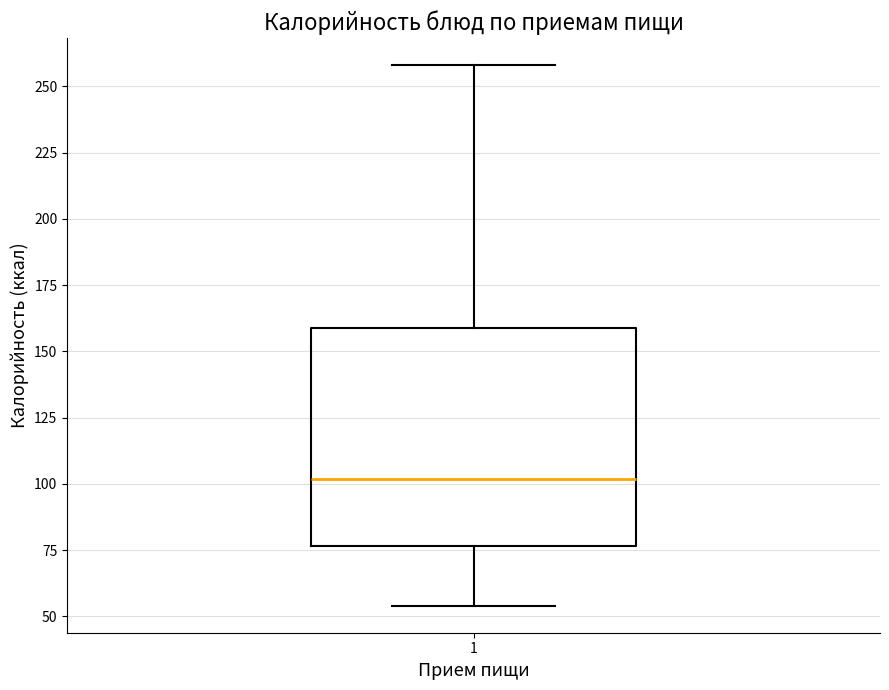

Where does the upper whisker of the box at x = 1 end on the y-axis? The values are not printed on the chart, so give them approximately, as read against the axis.

260